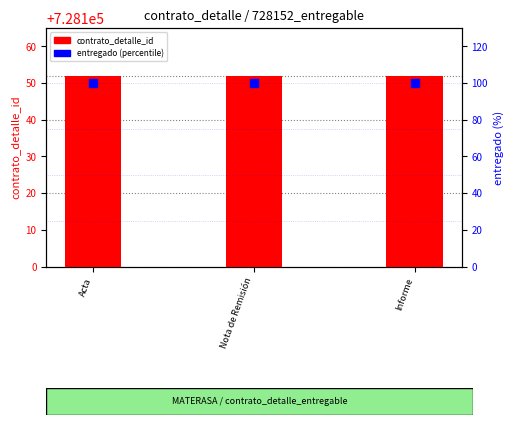

At which category is the sum across all series the highest?

Acta